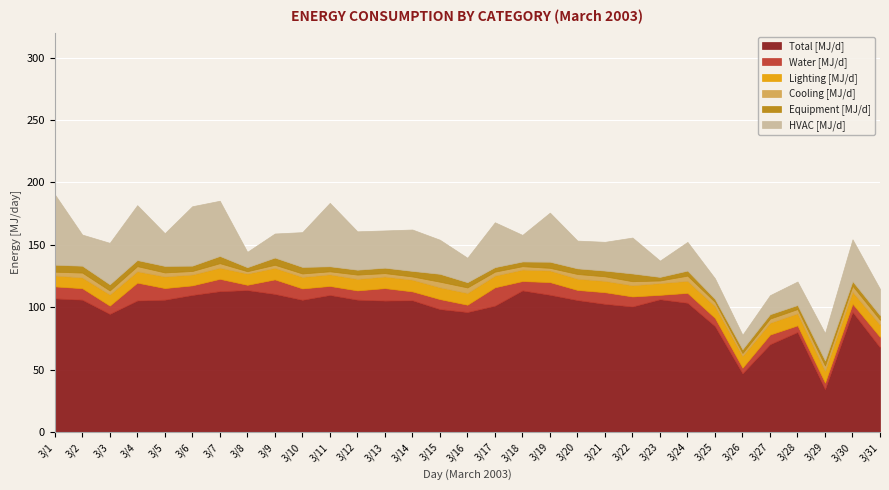

The HVAC [MJ/d] series shows 4.8 at 3/9. True or false?

False